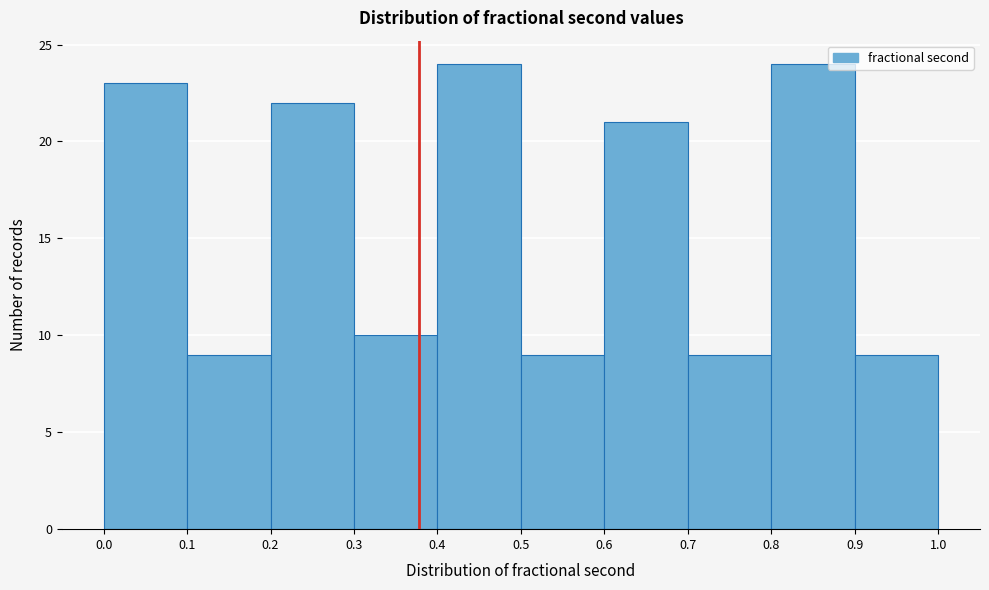

Reading left to right, transcribe this chart: for each bar, give the range it covers on the x-axis and its height. The values are not printed on the chart, so give them approximately, as read against the axis.

0.0 to 0.1: 23
0.1 to 0.2: 9
0.2 to 0.3: 22
0.3 to 0.4: 10
0.4 to 0.5: 24
0.5 to 0.6: 9
0.6 to 0.7: 21
0.7 to 0.8: 9
0.8 to 0.9: 24
0.9 to 1.0: 9